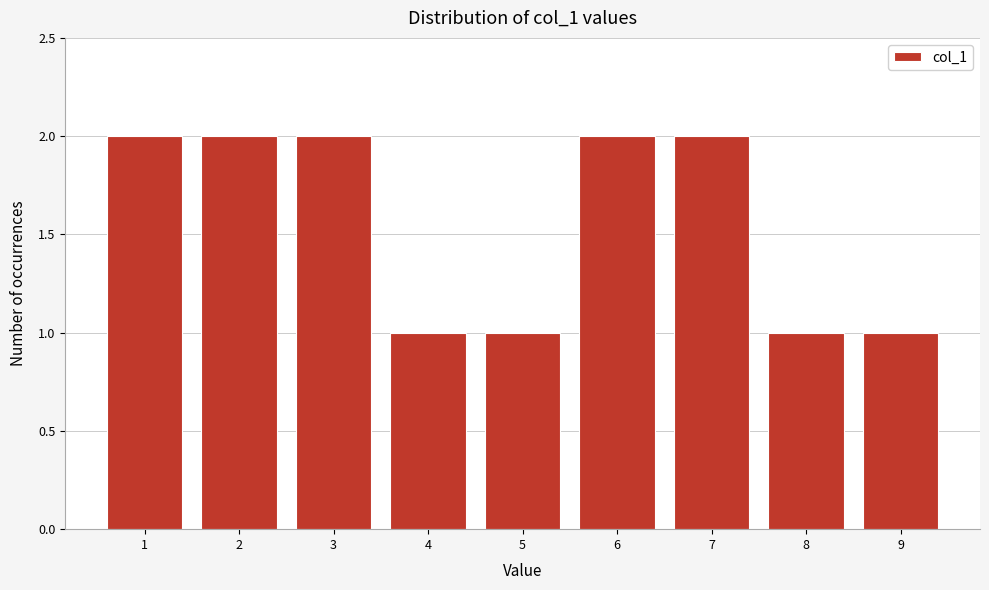

How tall is the bar that spans 4.5 to 5.5 on the x-axis? The values are not printed on the chart, so give them approximately, as read against the axis.

1